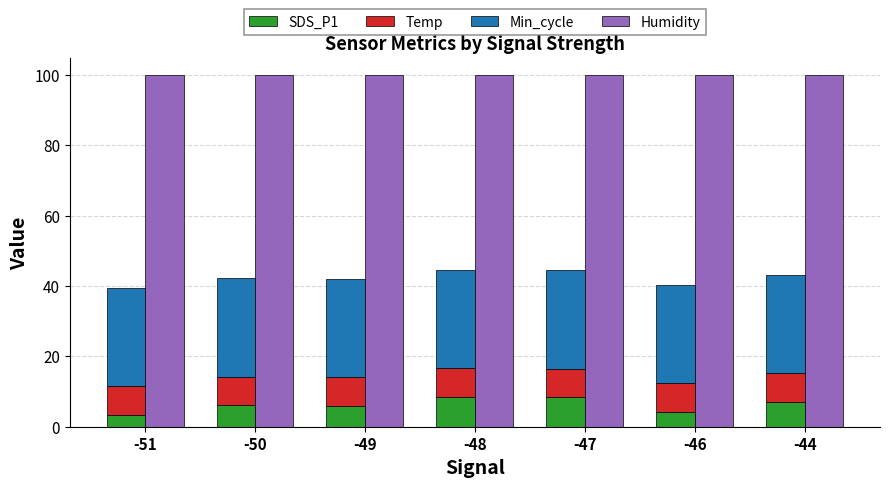

What is the value of the Temp bar at the 3rd from the left?

8.1